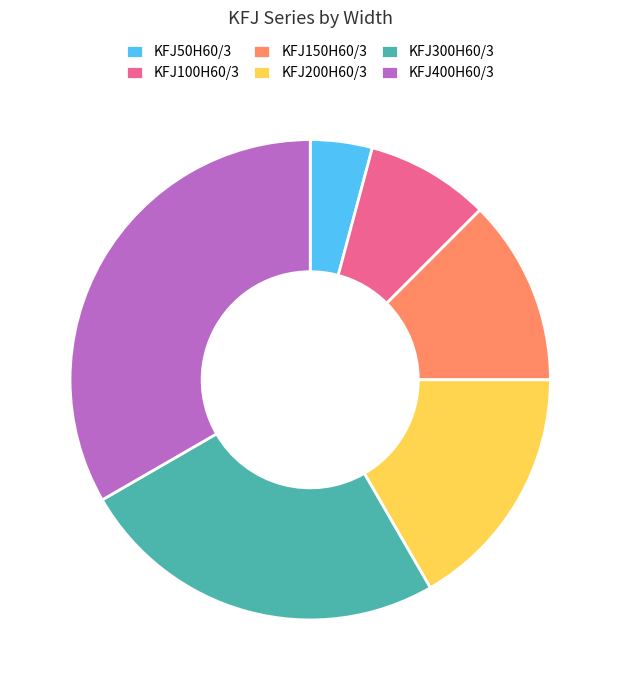

Rank the categories by value from lowest to highest.

KFJ50H60/3, KFJ100H60/3, KFJ150H60/3, KFJ200H60/3, KFJ300H60/3, KFJ400H60/3